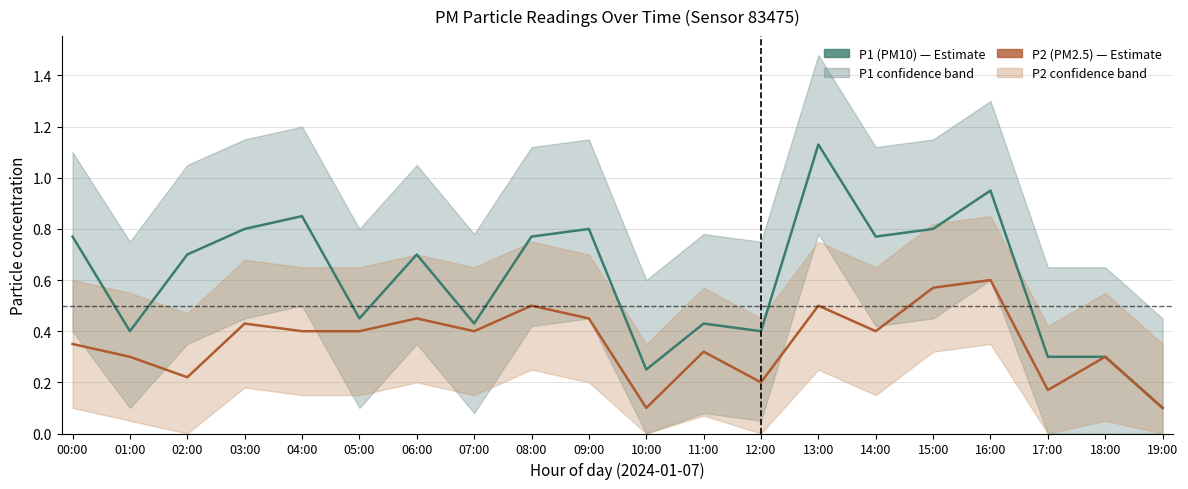

Reading left to right, what are all the values shown in this chart?

P1 (PM10): 0.8	0.4	0.7	0.8	0.8	0.5	0.7	0.4	0.8	0.8	0.2	0.4	0.4	1.1	0.8	0.8	0.9	0.3	0.3	0.1
P2 (PM2.5): 0.3	0.3	0.2	0.4	0.4	0.4	0.5	0.4	0.5	0.5	0.1	0.3	0.2	0.5	0.4	0.6	0.6	0.2	0.3	0.1